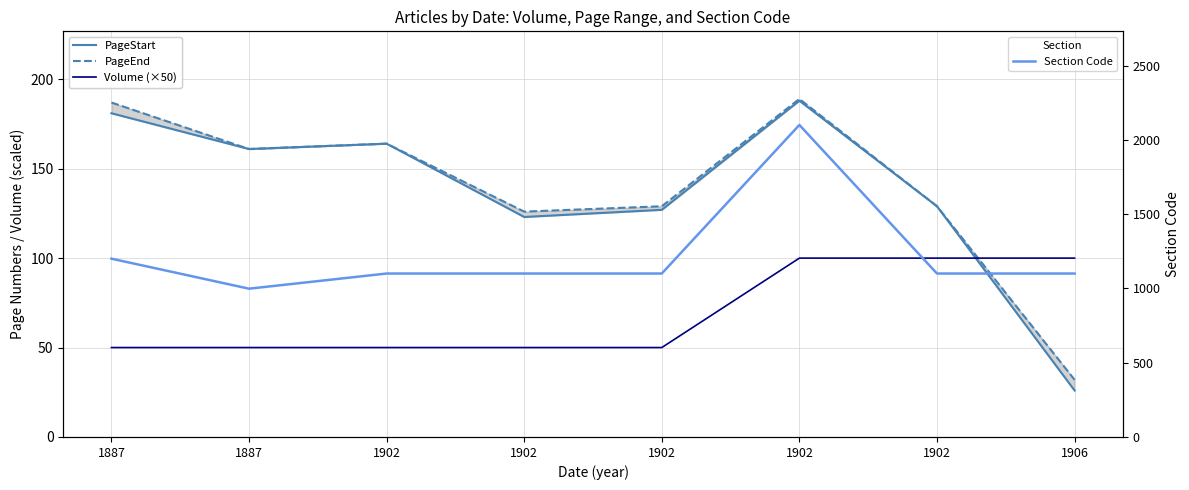

What is the approximate value of Volume (×50) at 1902?

50